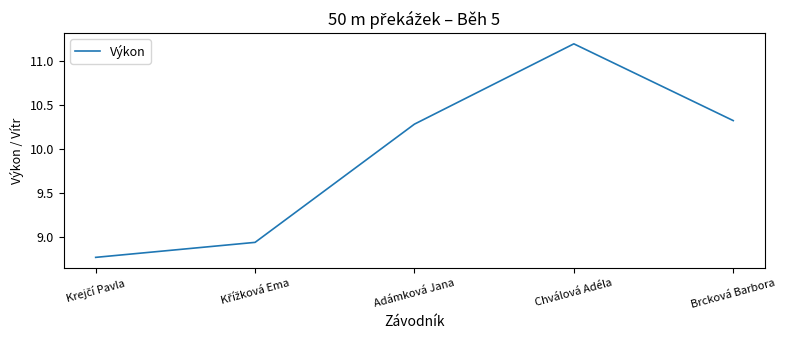

What is the average value?

9.9